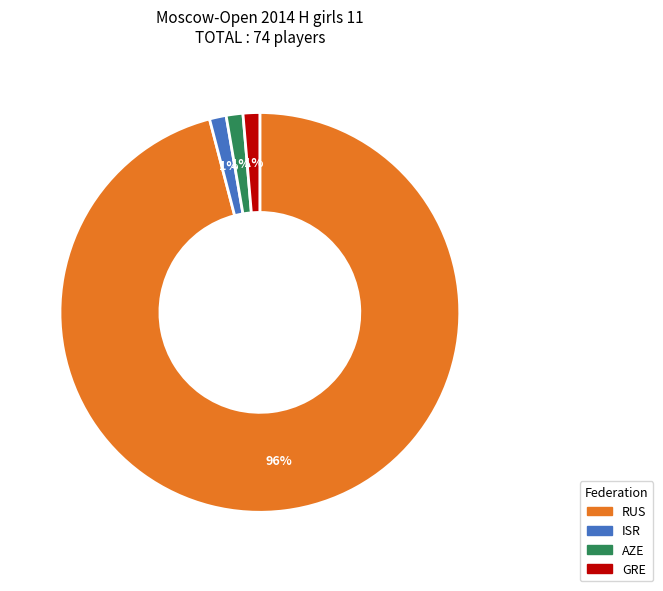

Which slice is the largest?

RUS